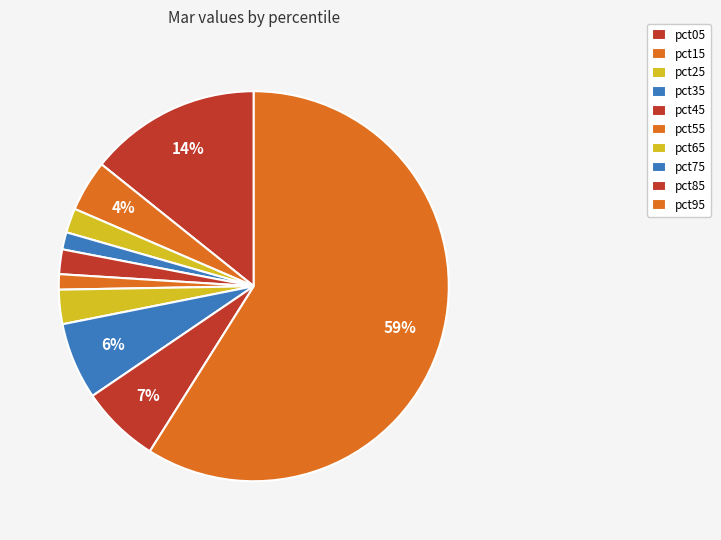

How many segments does this pie chart have?

10